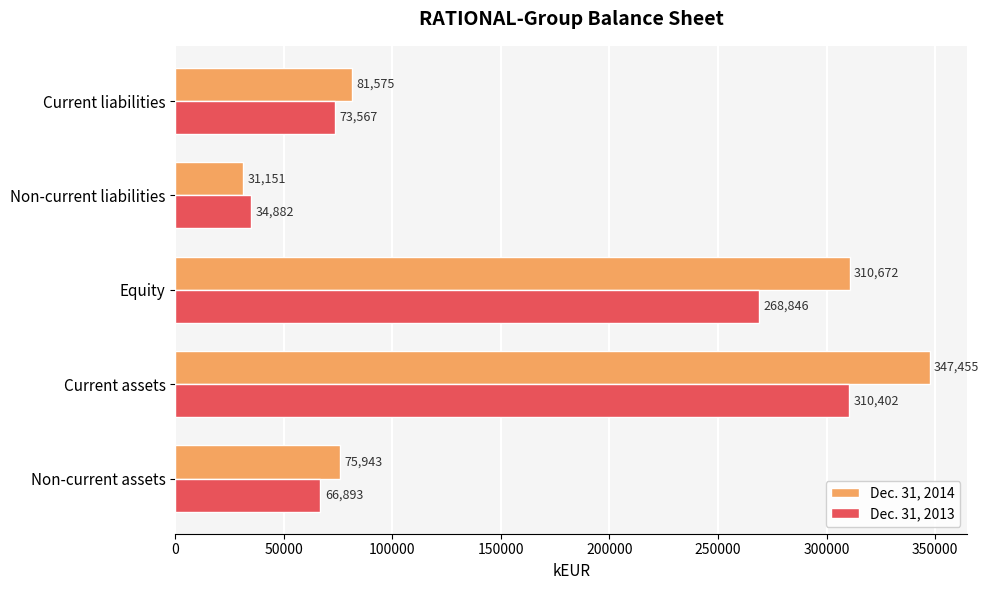

Is it true that Dec. 31, 2014 equals 20215 at Current liabilities?

False